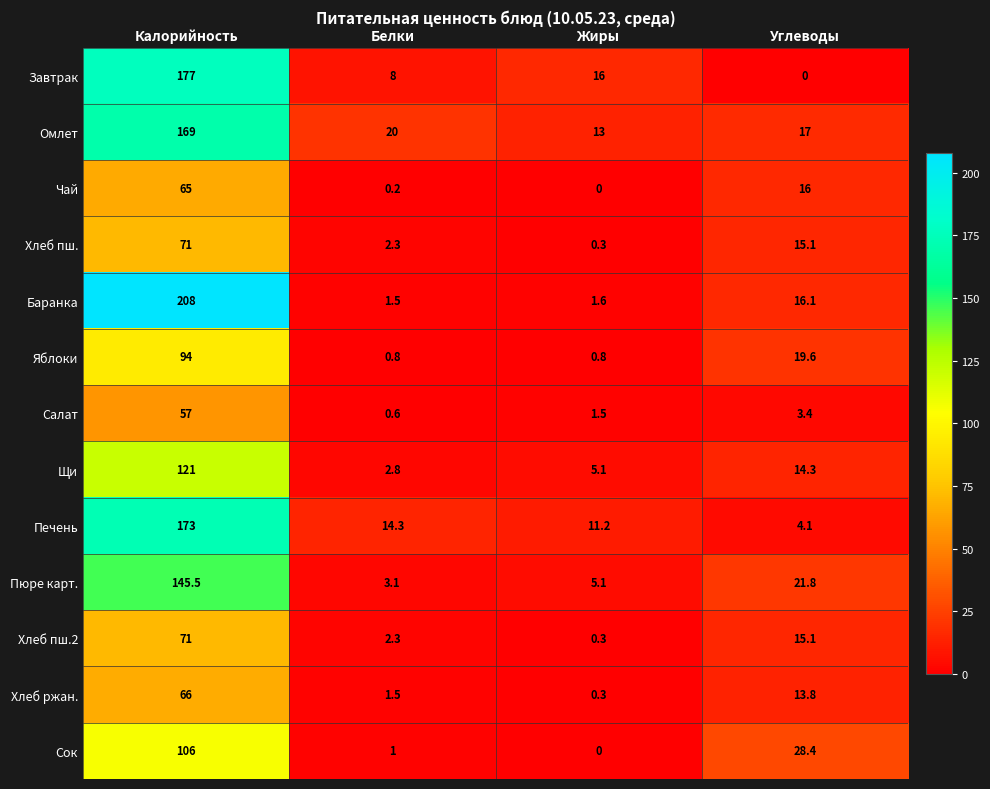

What is the difference between the highest and lowest values at Углеводы?

28.4